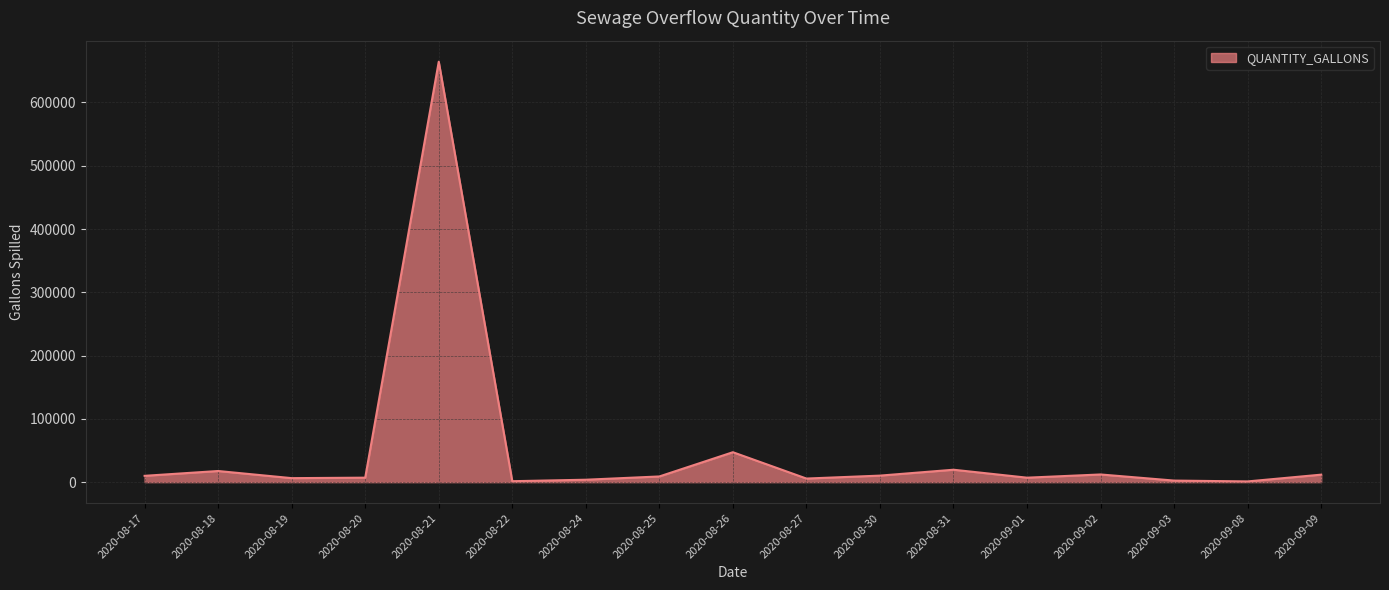

What is the ratio of the value at 2020-09-09 to the value at 2020-08-31?

0.6